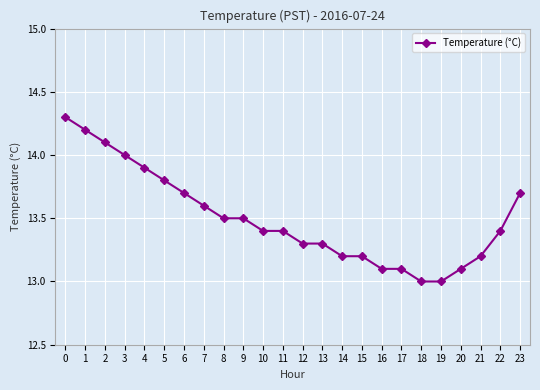

What is the smallest value displayed?

13.0